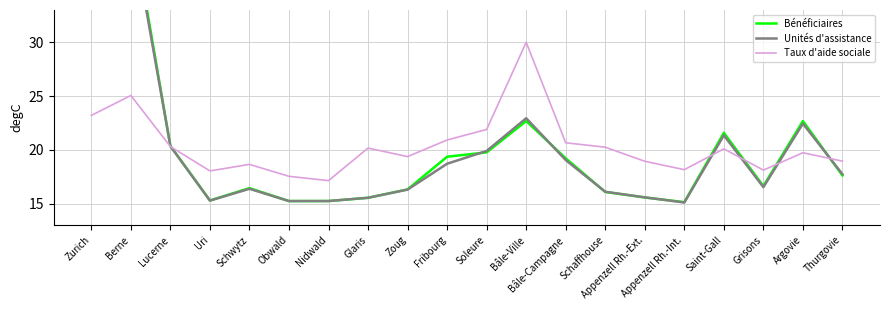

Which category has the lowest value in the Taux d'aide sociale series?

Nidwald